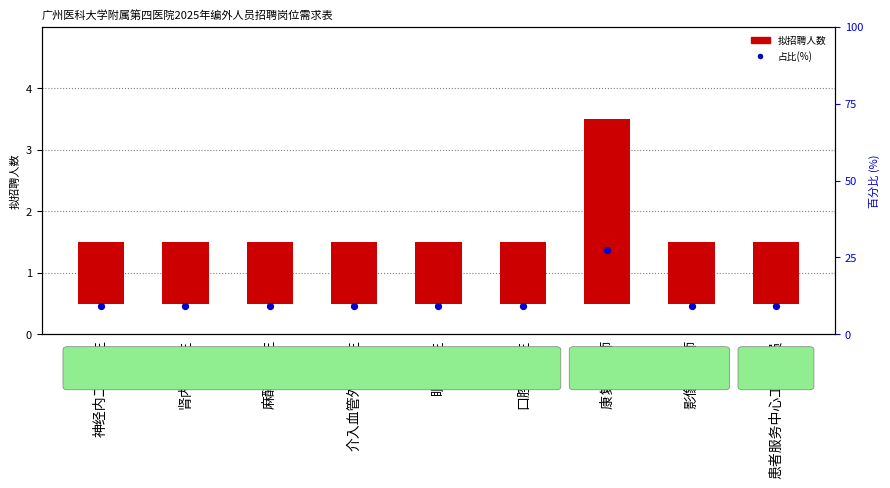

At how many categories does at least one series exceed 22?

1